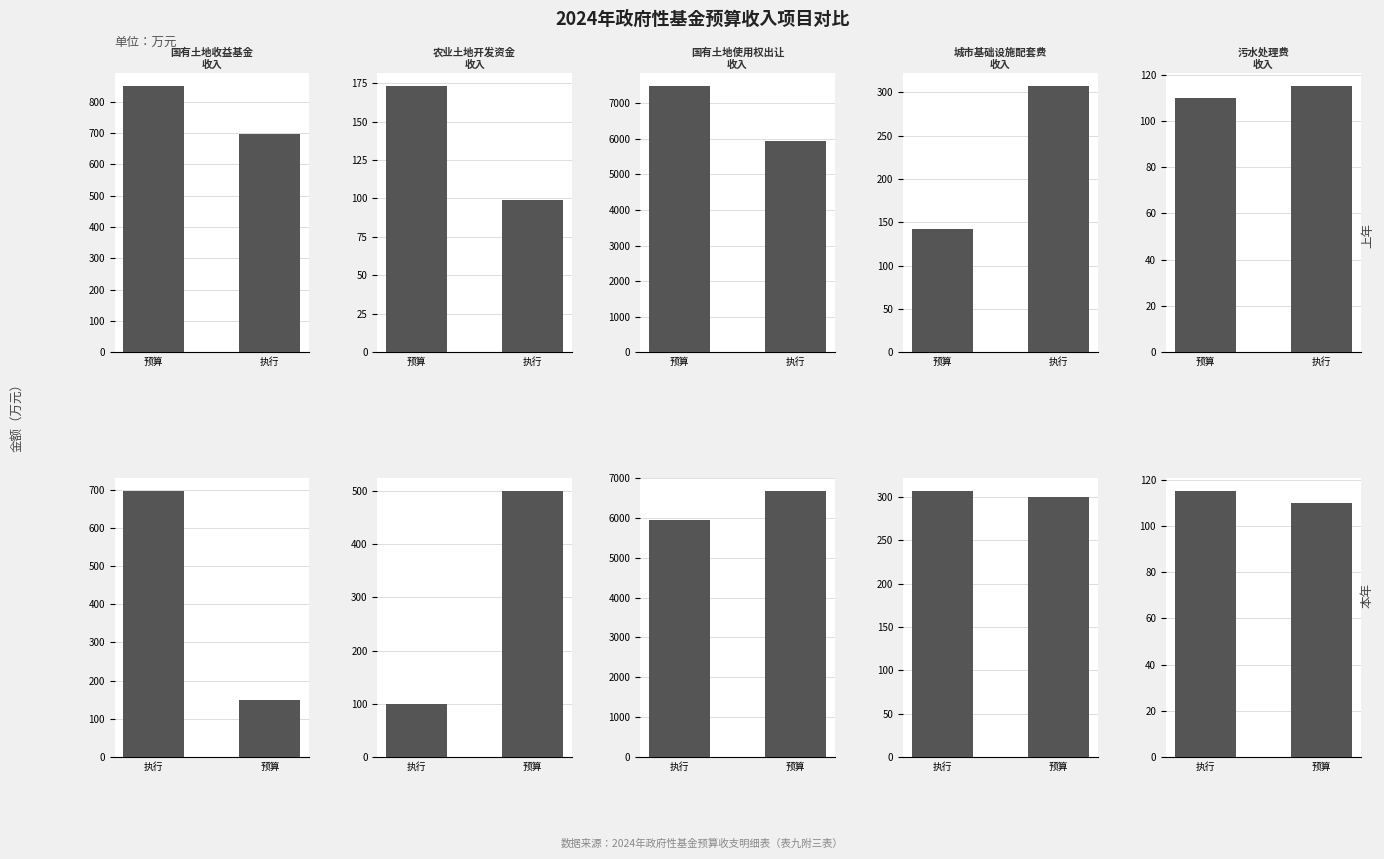

Is the value of 预算数(金额) at 3 greater than the value of 上年执行数 at 0?

No